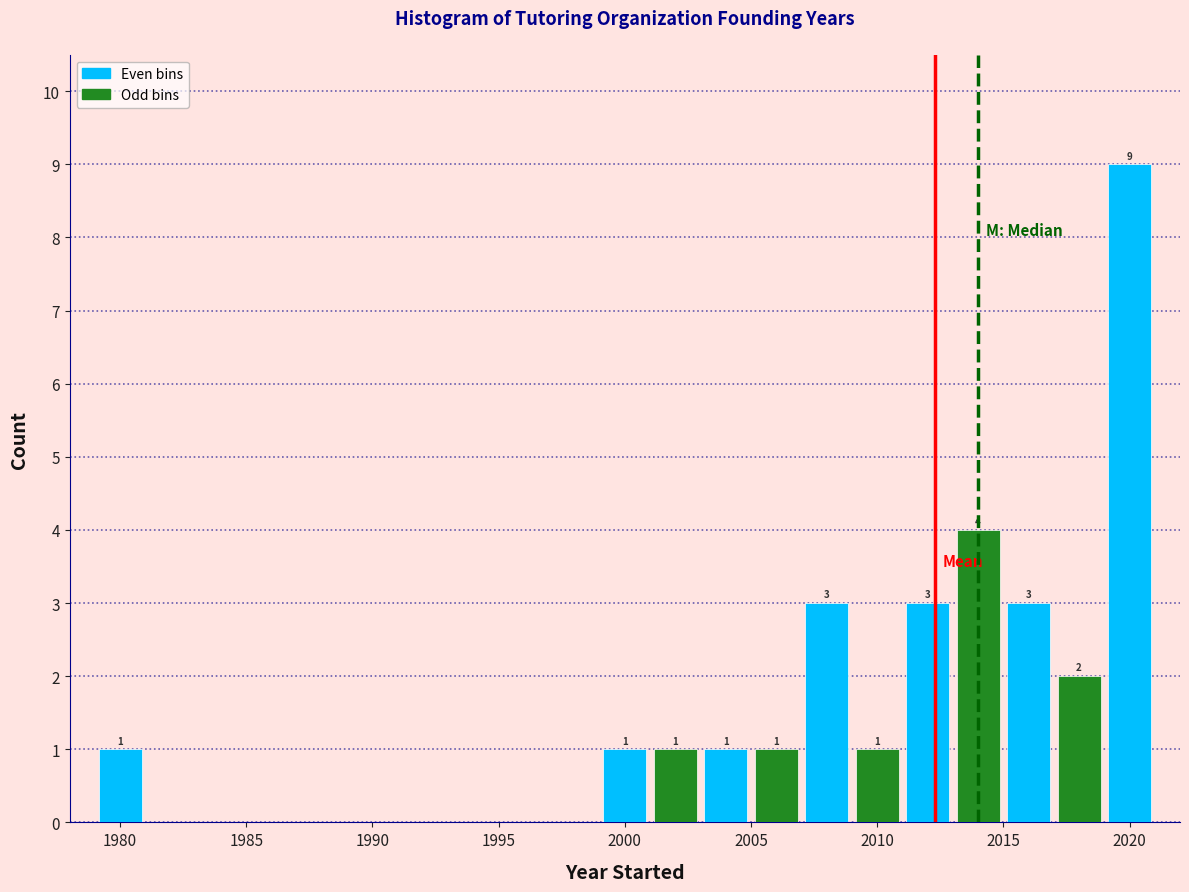

Which range on the x-axis has the tallest bar?

2019 to 2021